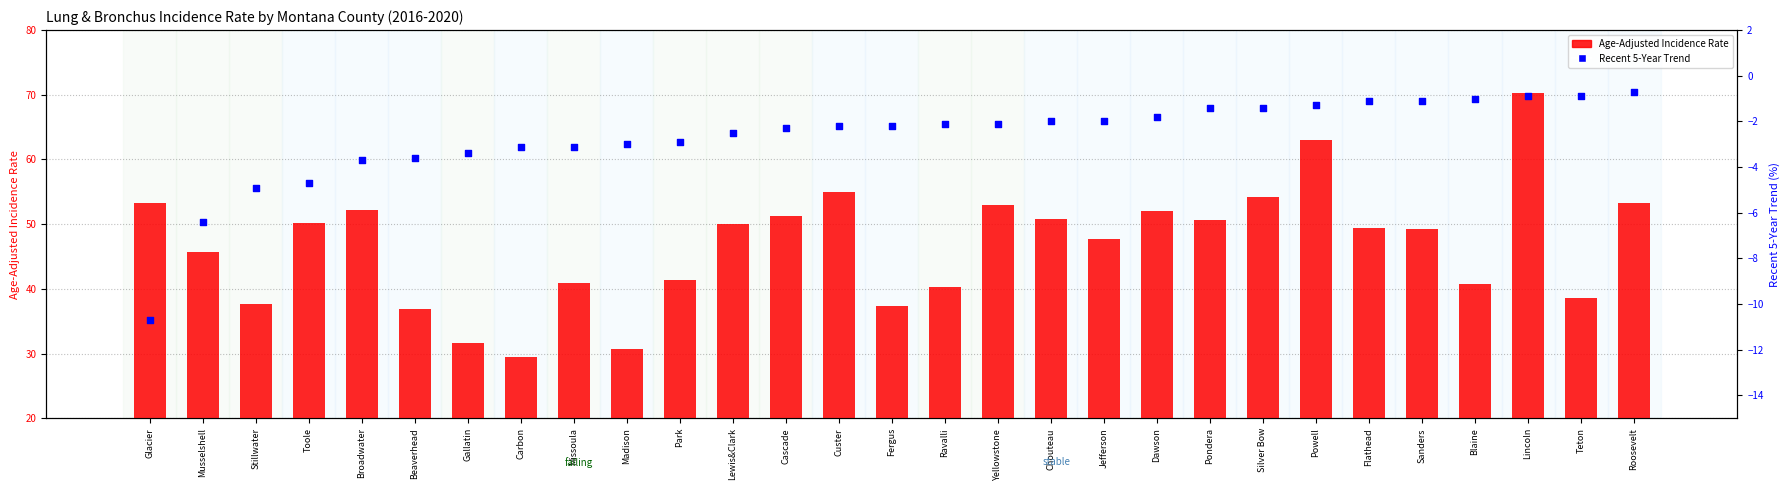

What is the total value across all series at Jefferson?

45.7